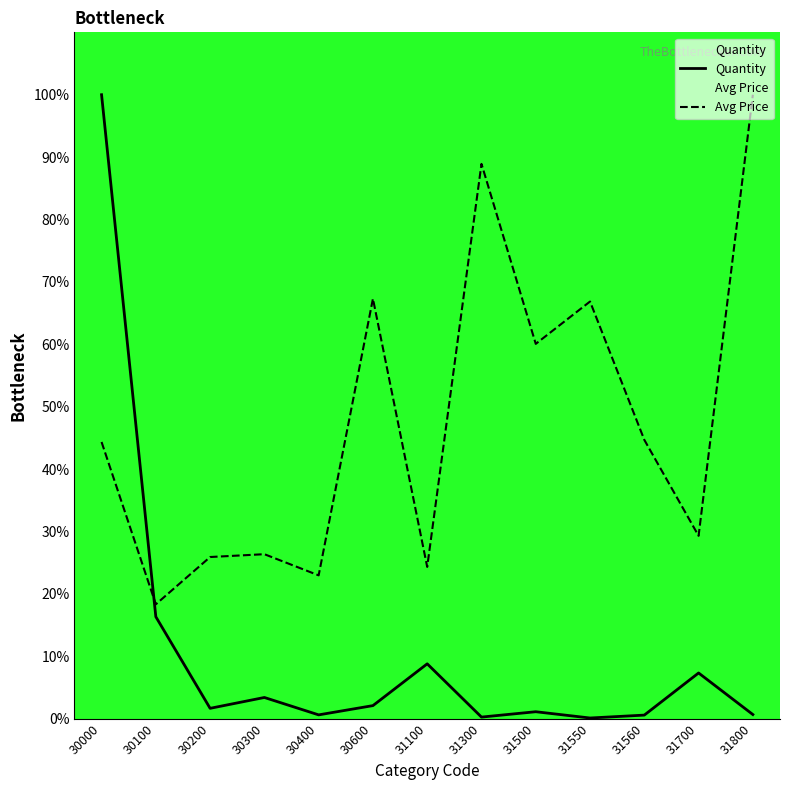

Is it true that Quantity equals 0.6 at 30400?

True